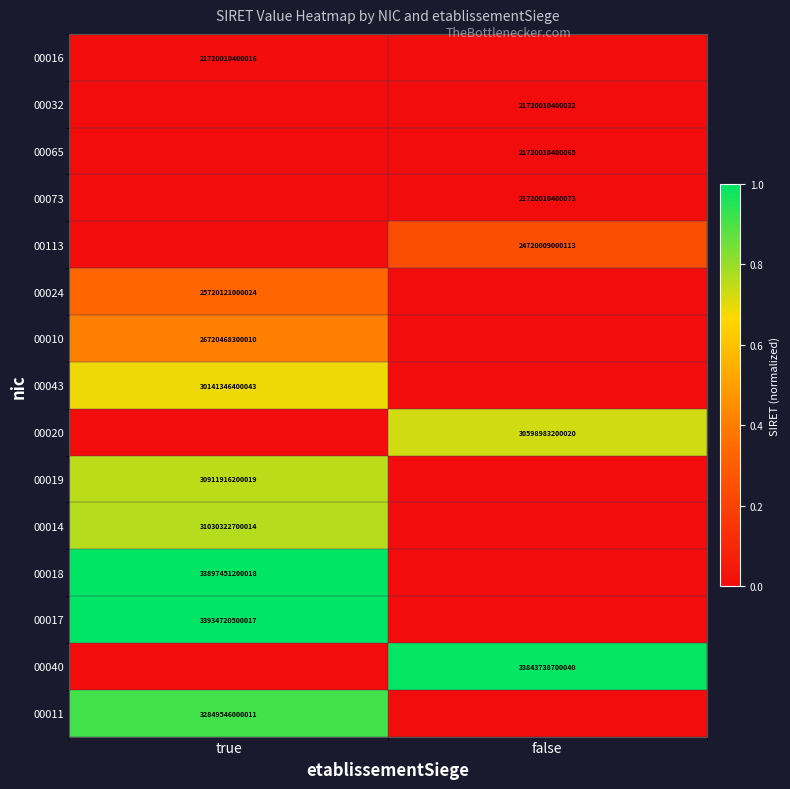

True or false: 00073 has a value of 21720010400073 at false.

True